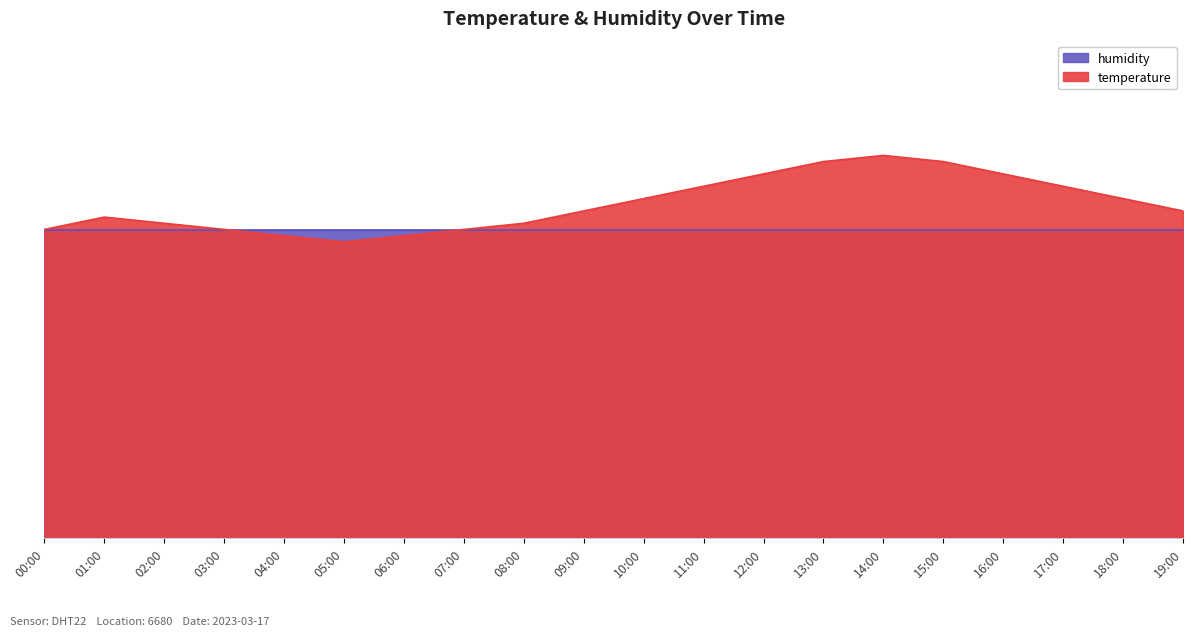

What is the value of the 18th point from the left?

5.7